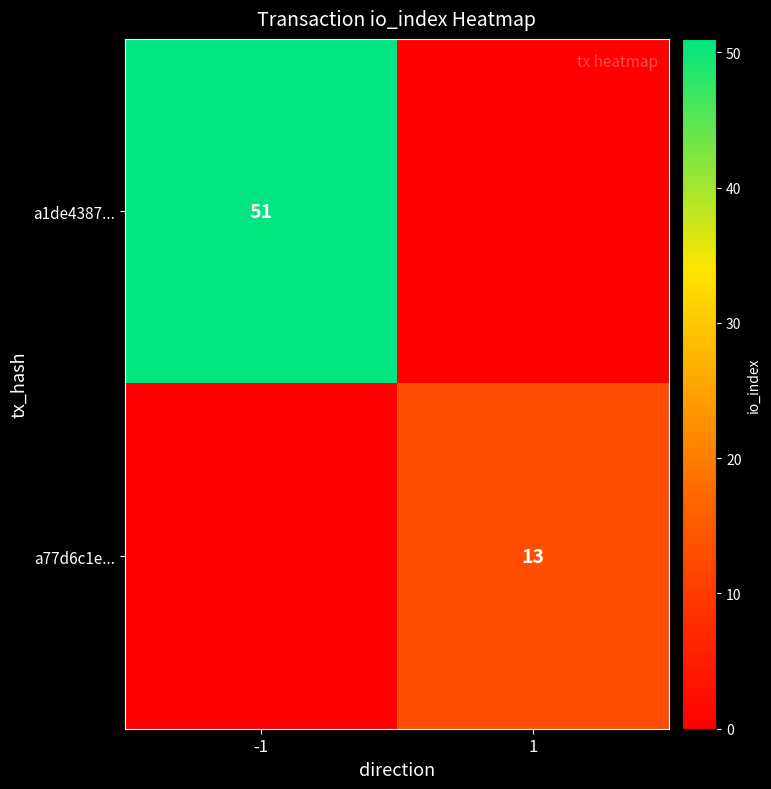

Is it true that a1de4387... equals 51 at -1?

True